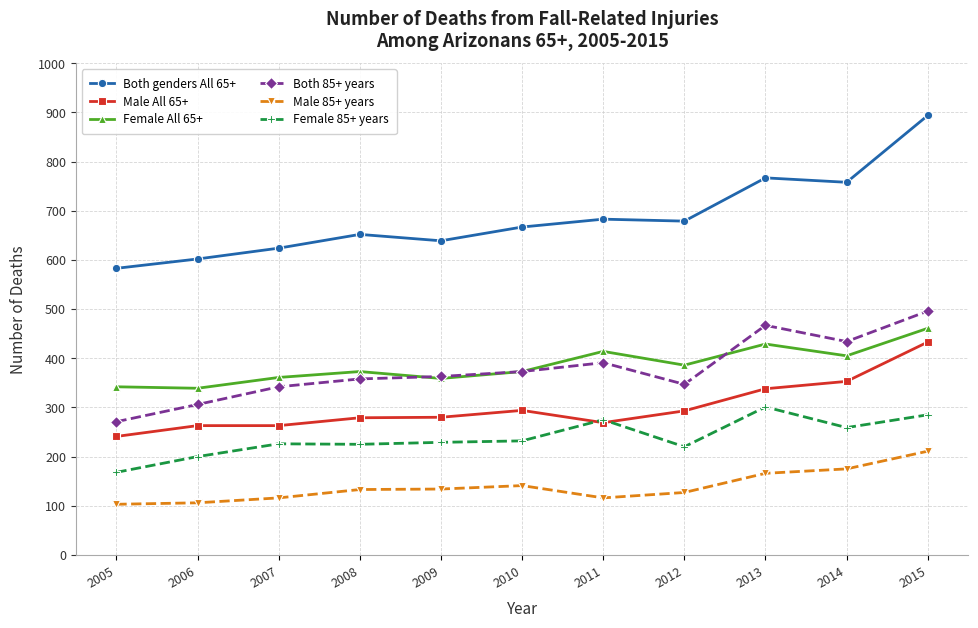

Rank the series by their maximum value, from lowest to highest.

Male 85+ years, Female 85+ years, Male All 65+, Female All 65+, Both 85+ years, Both genders All 65+